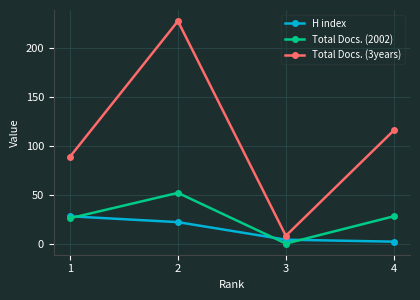

True or false: Total Docs. (2002) has more than 0 points higher than both neighbors.

True